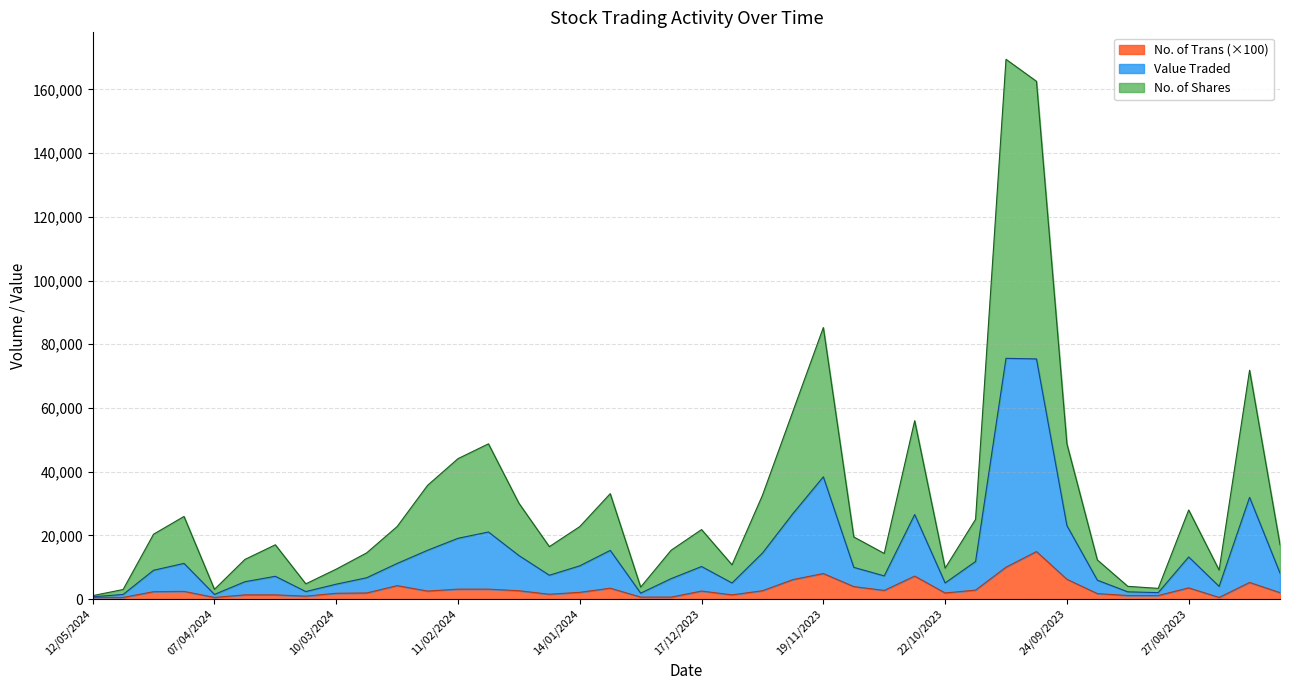

Does the chart have visible grid lines?

Yes